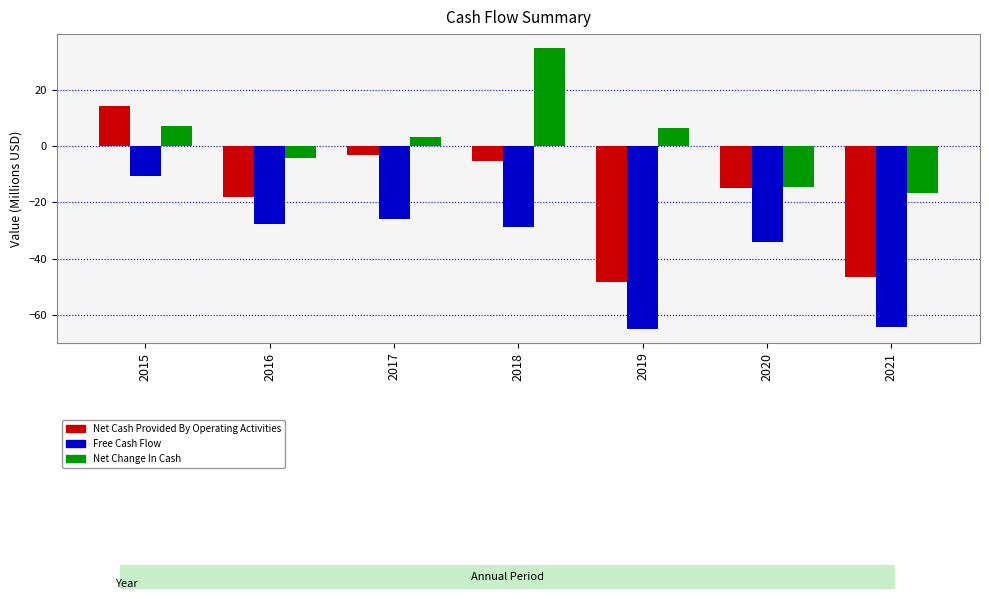

Which series has the largest total across all categories?

Net Change In Cash